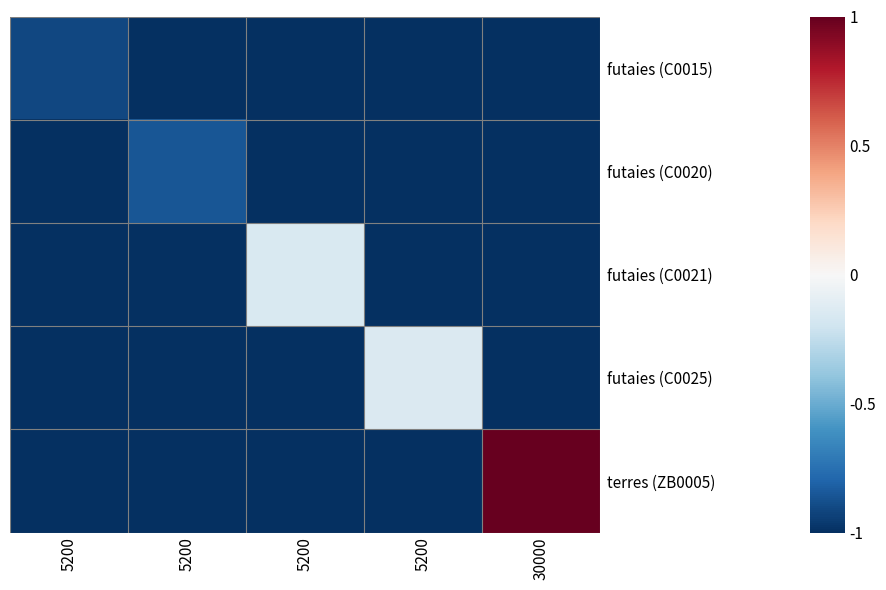

Reading left to right, what are all the values shown in this chart?

futaies (C0015): 5200=-0.9	5200=-1.0	5200=-1.0	5200=-1.0	30000=-1.0
futaies (C0020): 5200=-1.0	5200=-0.9	5200=-1.0	5200=-1.0	30000=-1.0
futaies (C0021): 5200=-1.0	5200=-1.0	5200=-0.2	5200=-1.0	30000=-1.0
futaies (C0025): 5200=-1.0	5200=-1.0	5200=-1.0	5200=-0.1	30000=-1.0
terres (ZB0005): 5200=-1.0	5200=-1.0	5200=-1.0	5200=-1.0	30000=1.0